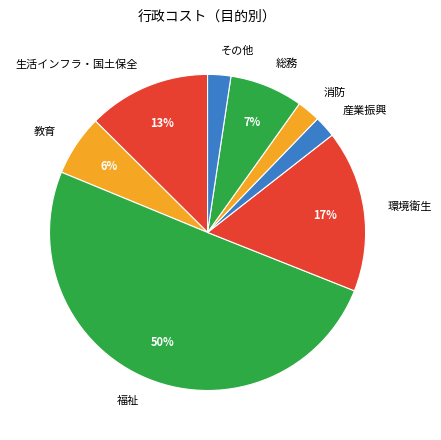

What is the largest slice in the pie chart?

福祉